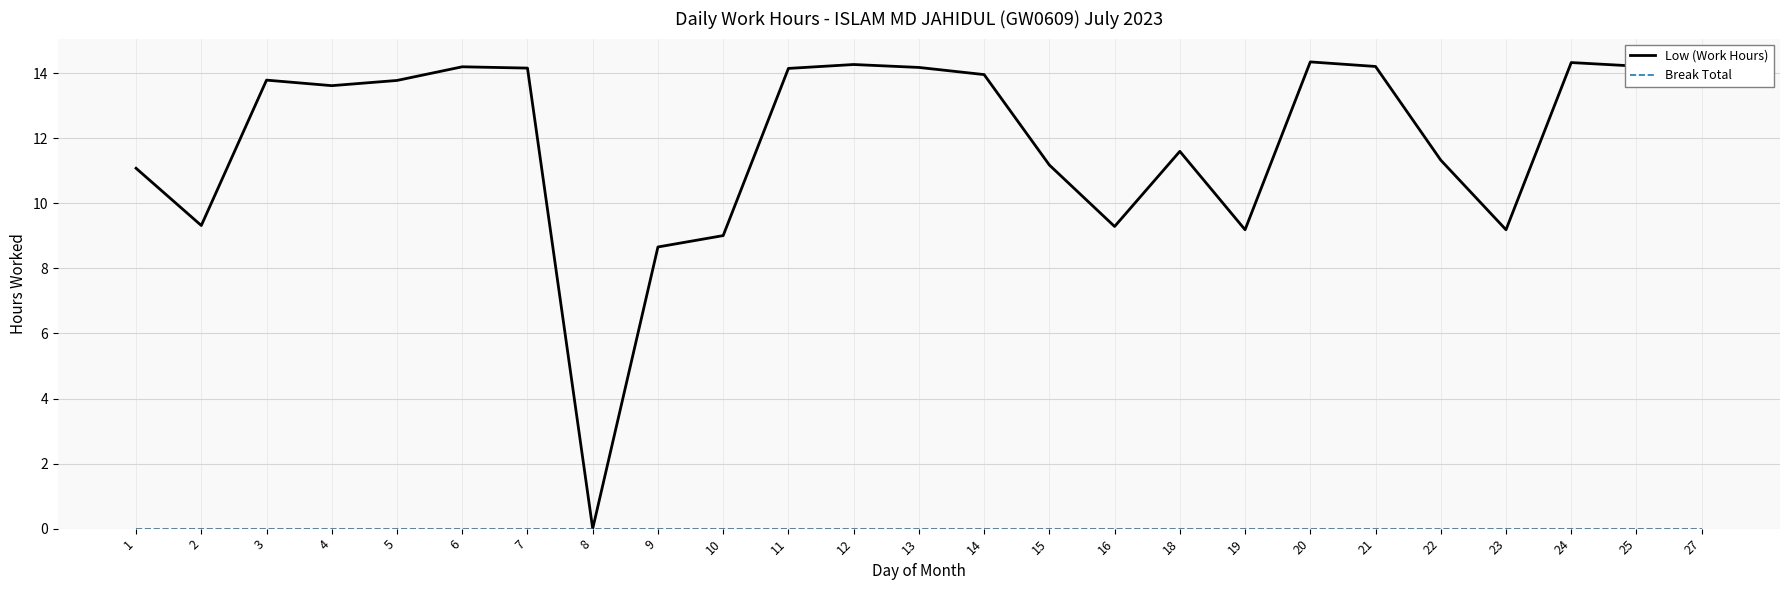

Between 7 and 8, which series saw the biggest shift?

Low (Work Hours)